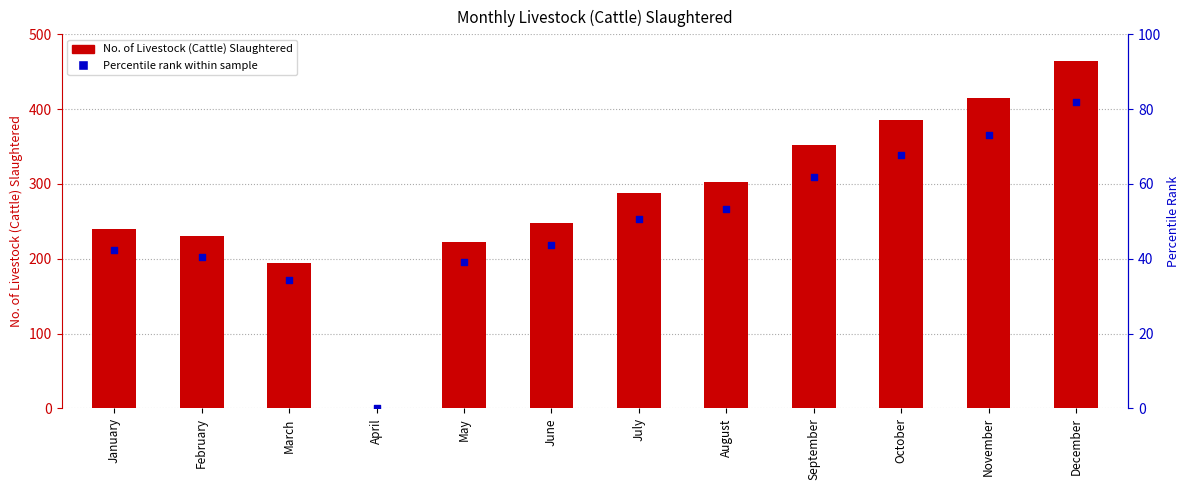

What is the total value across all series at August?

569.6